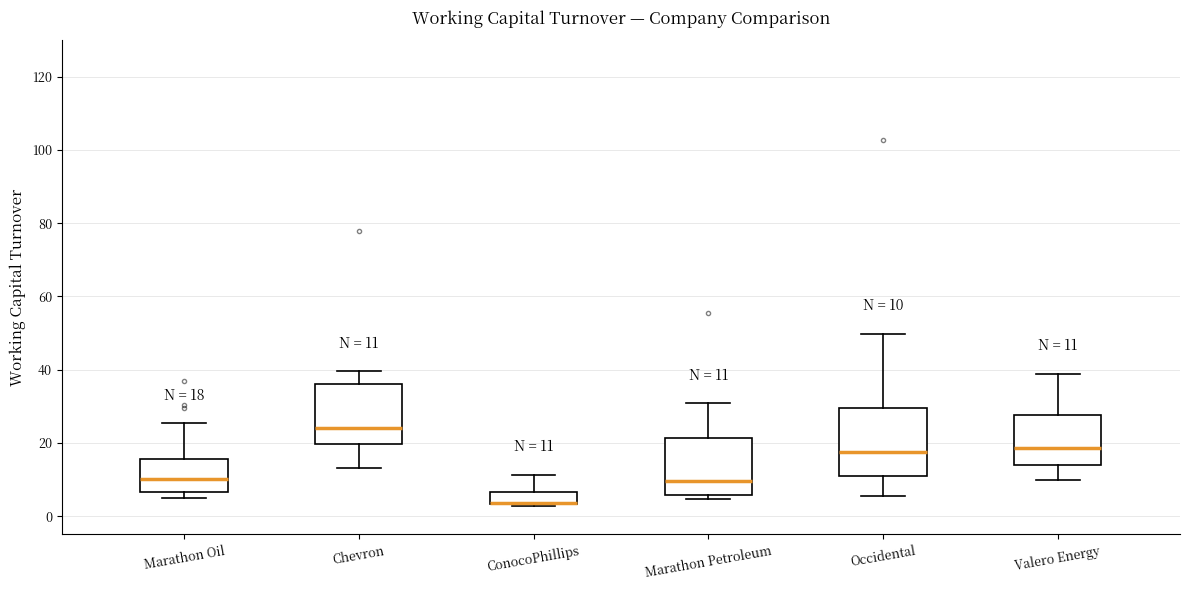

Which box is the tallest, from its lower edge to its upper edge?

Occidental